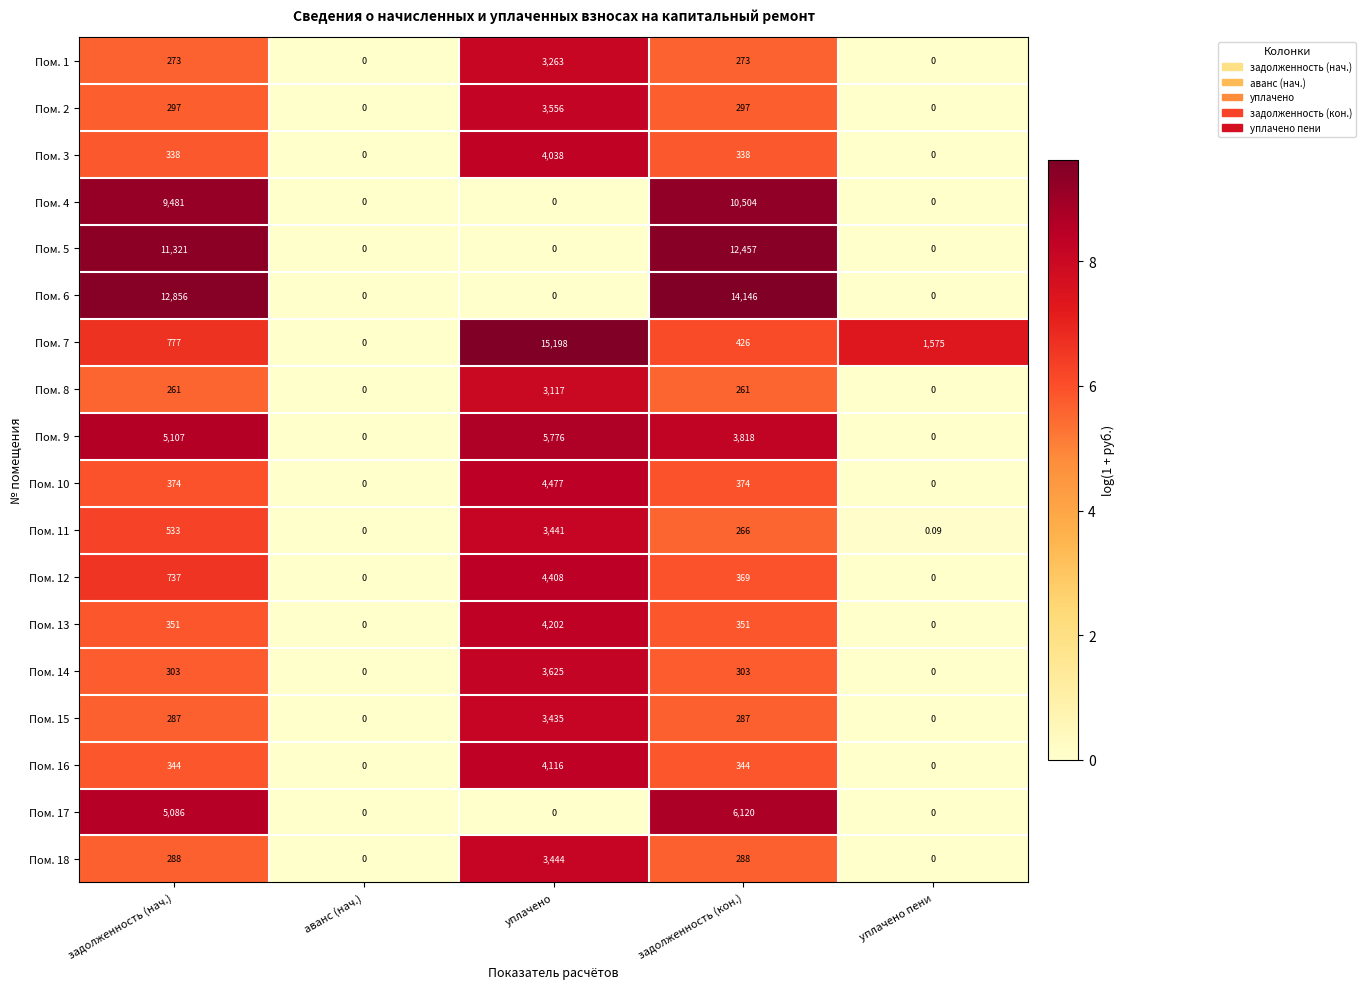

Which series has the largest total across all categories?

Пом. 6